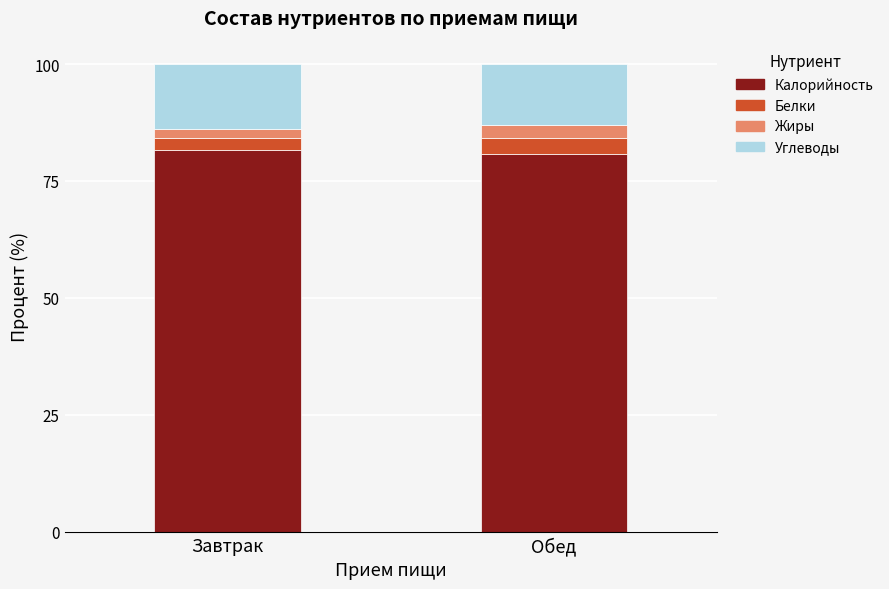

What is the minimum value for Калорийность?

80.7